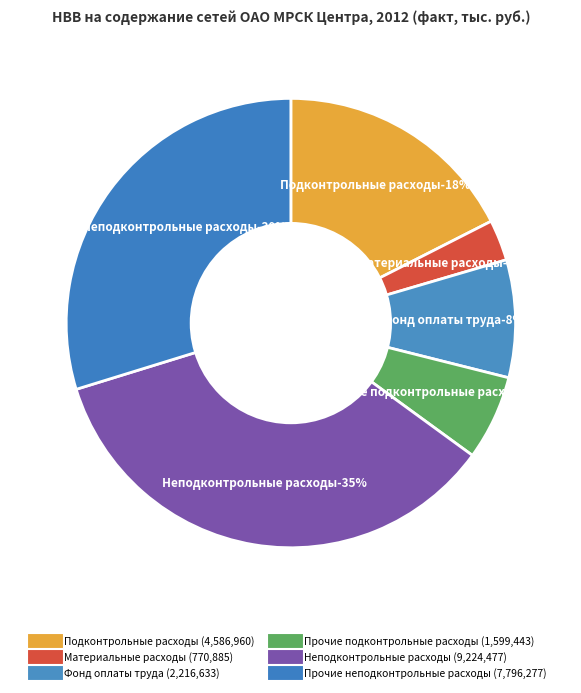

What is the change in value from Подконтрольные расходы to Прочие подконтрольные расходы?

-2987517.3